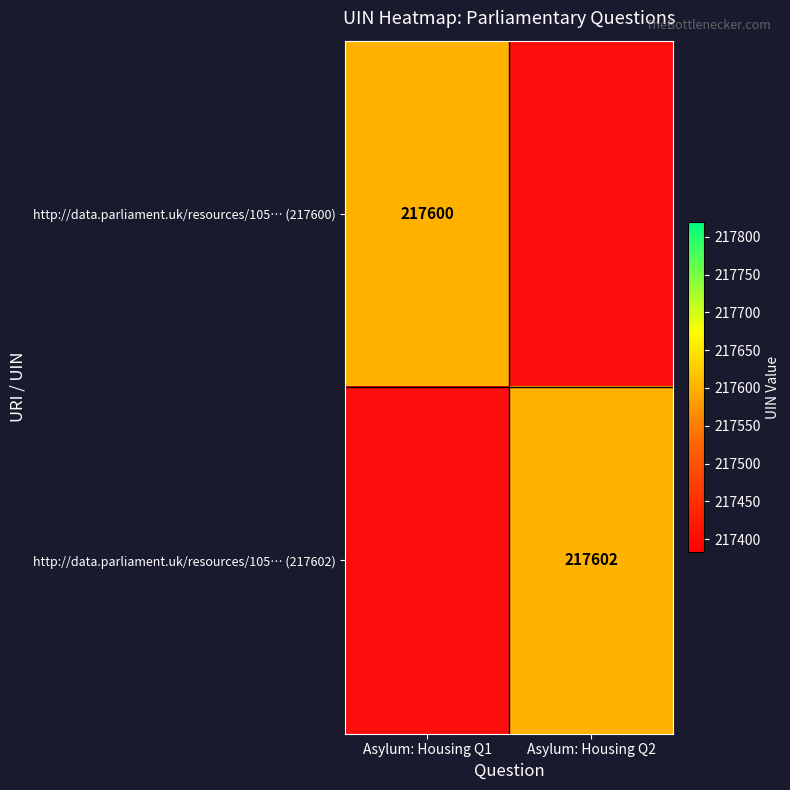

Is the value of http://data.parliament.uk/resources/105… (217602) at Asylum: Housing Q2 greater than the value of http://data.parliament.uk/resources/105… (217600) at Asylum: Housing Q1?

Yes